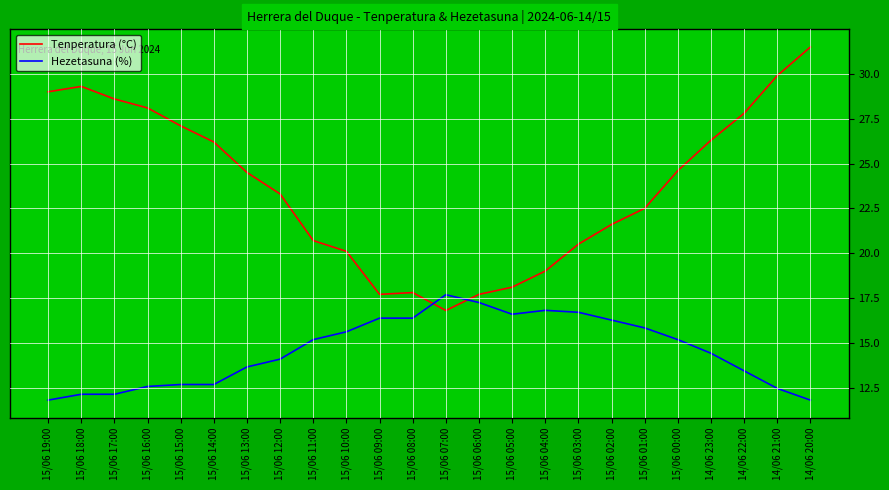

What is the difference between the Hezetasuna (%) values at 15/06 11:00 and 15/06 14:00?

2.5